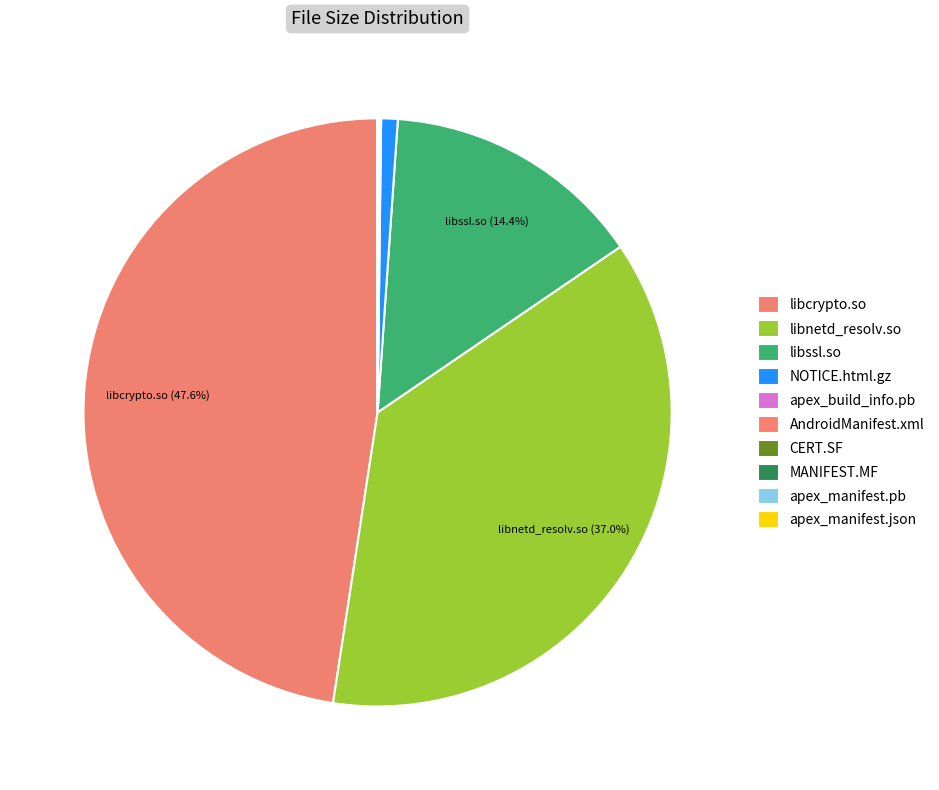

What is the smallest slice in the pie chart?

apex_manifest.json